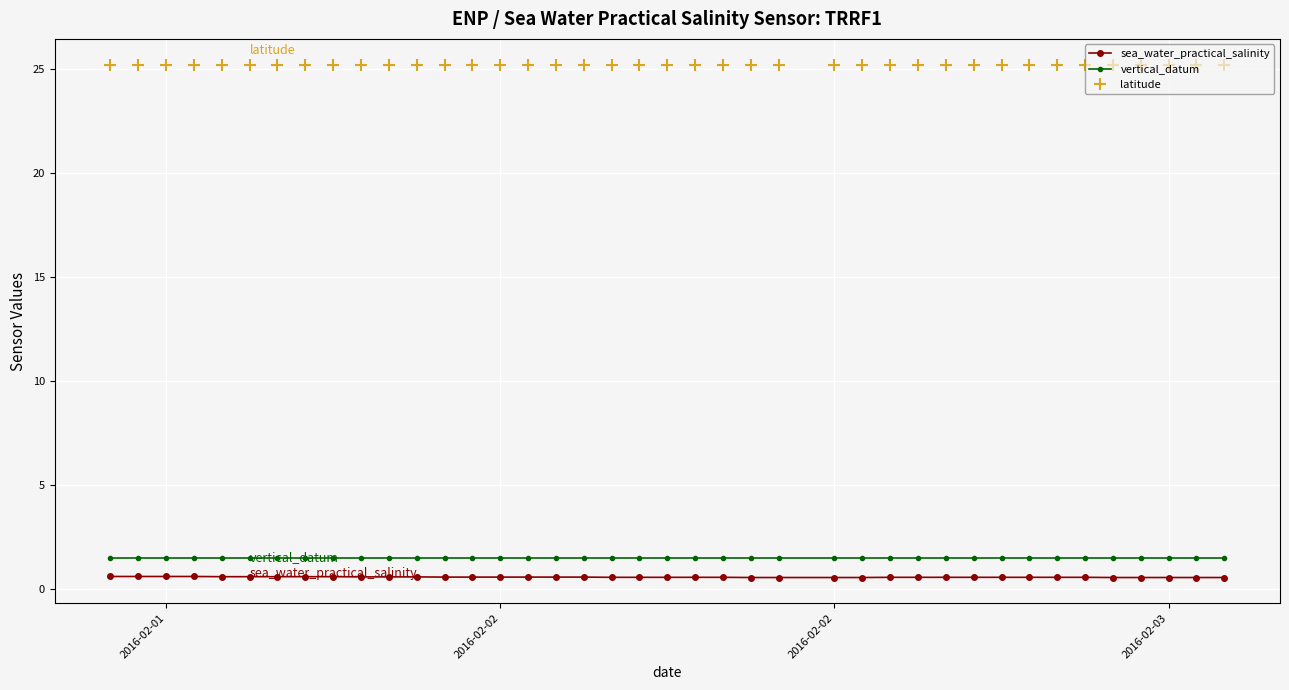

Rank the series by their maximum value, from lowest to highest.

sea_water_practical_salinity, vertical_datum, latitude